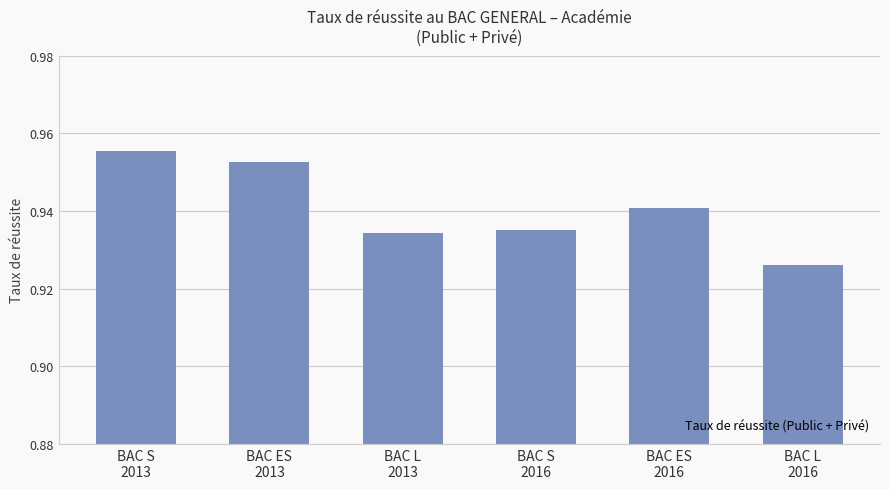

What position from the right is BAC S
2013?

6